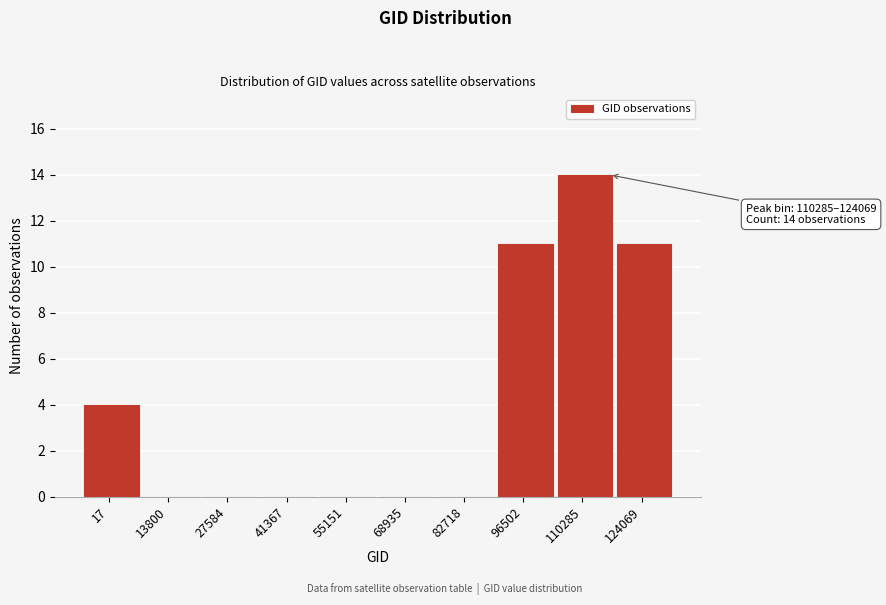

Reading right to left, what are all the values shown in this chart?

124069=11	110285=14	96502=11	82718=0	68935=0	55151=0	41367=0	27584=0	13800=0	17=4